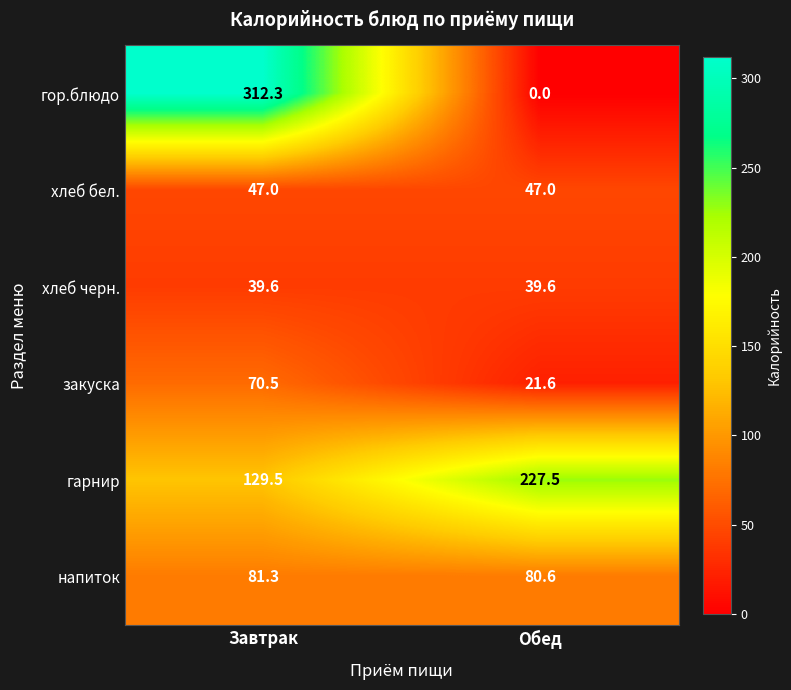

How many categories are shown in the chart?

2